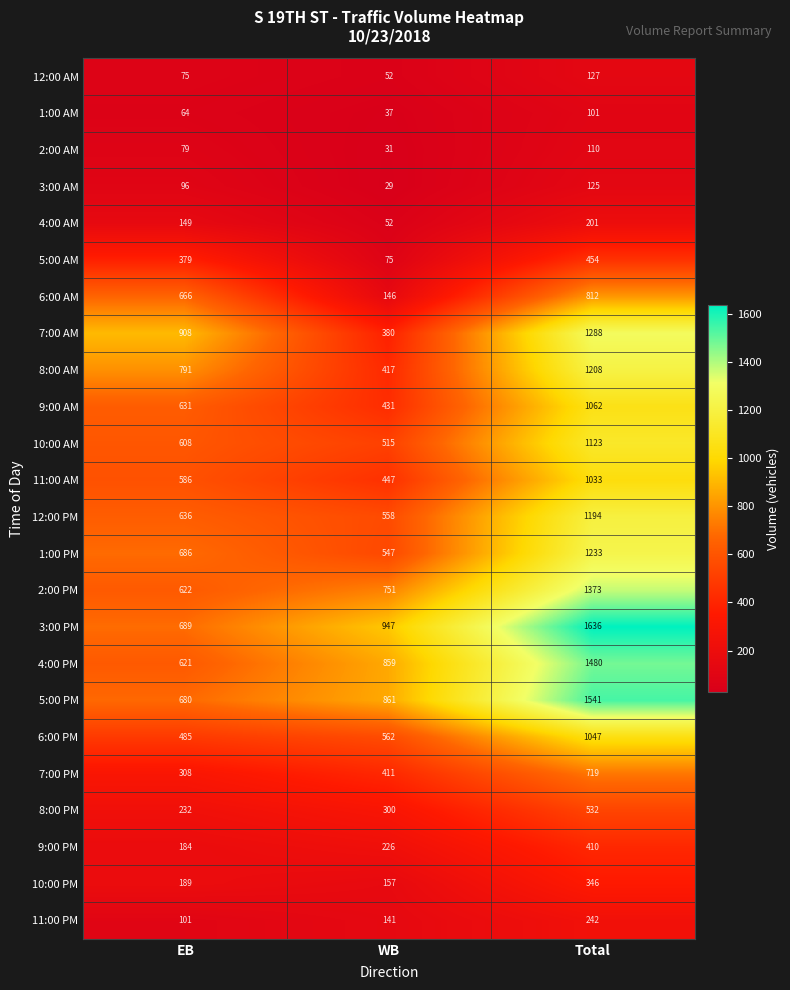

Is the value of 5:00 PM at Total greater than the value of 4:00 PM at EB?

Yes